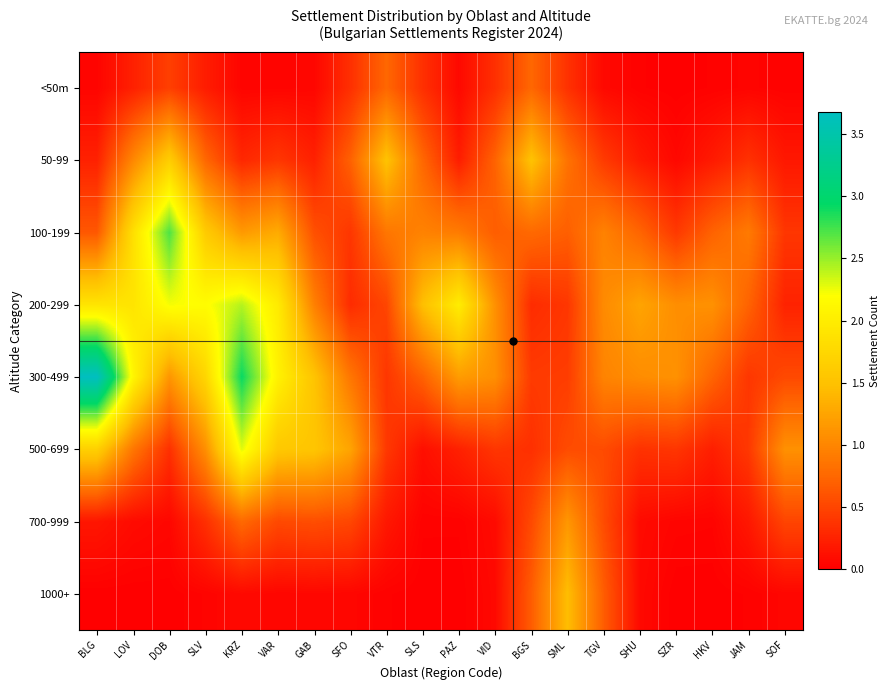

Rank the series at SLS from lowest to highest value.

1000+, 700-999, 500-699, <50m, 300-499, 50-99, 100-199, 200-299